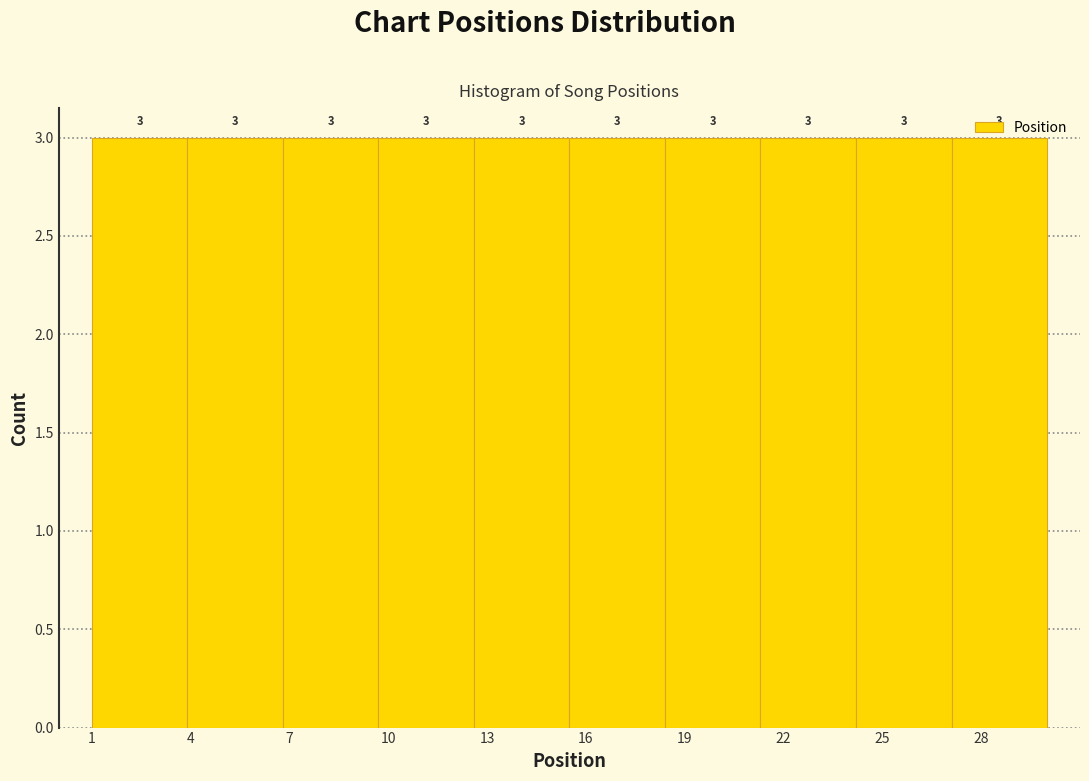

How tall is the bar that spans 27.1 to 30.0 on the x-axis? The bar edges are not printed on the chart, so give them approximately, as read against the axis.

3